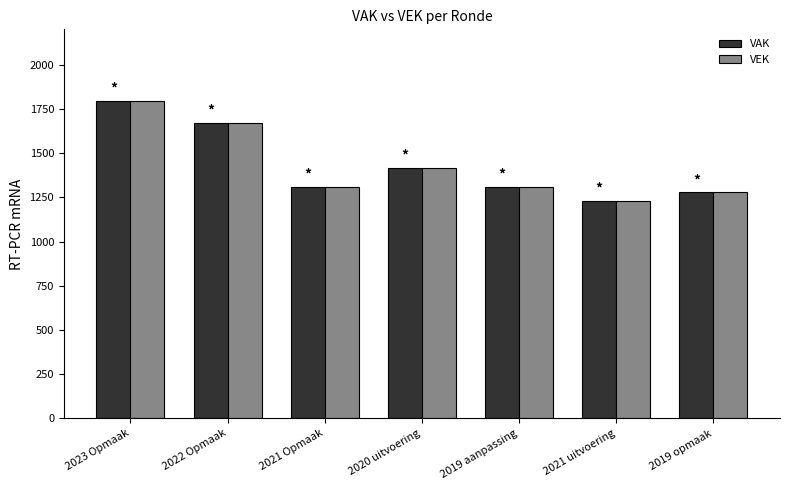

Are the bars grouped side by side (vs. stacked)?

Yes